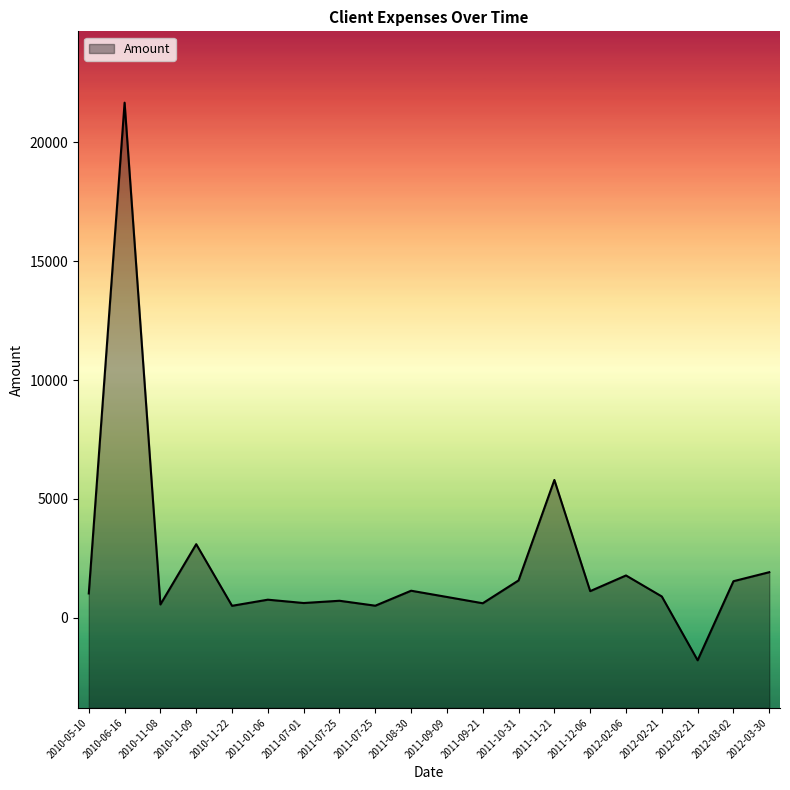

What is the label of the 17th point from the right?

2010-11-09